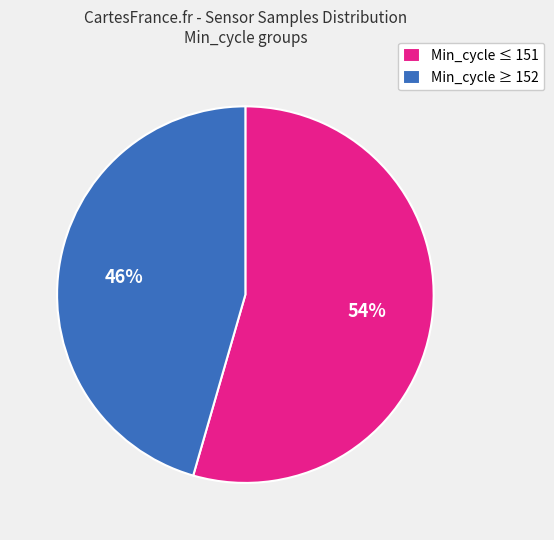

Rank the categories by value from lowest to highest.

Min_cycle ≥ 152, Min_cycle ≤ 151